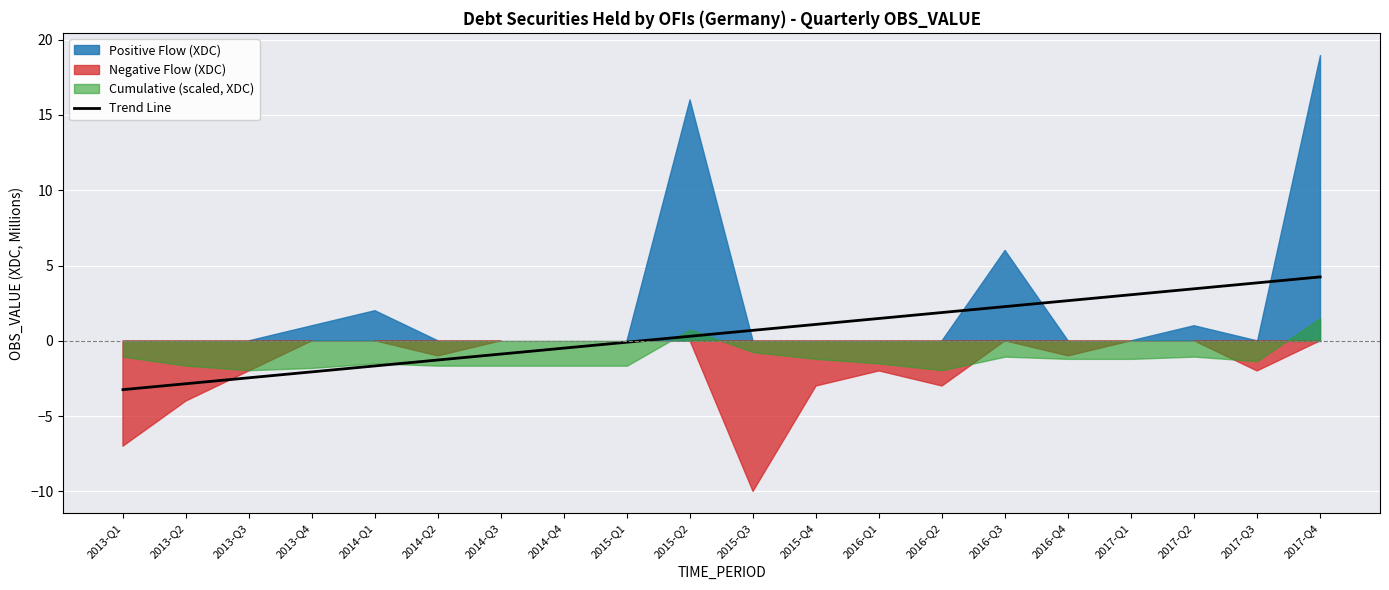

What is the sum of all values?

10.0